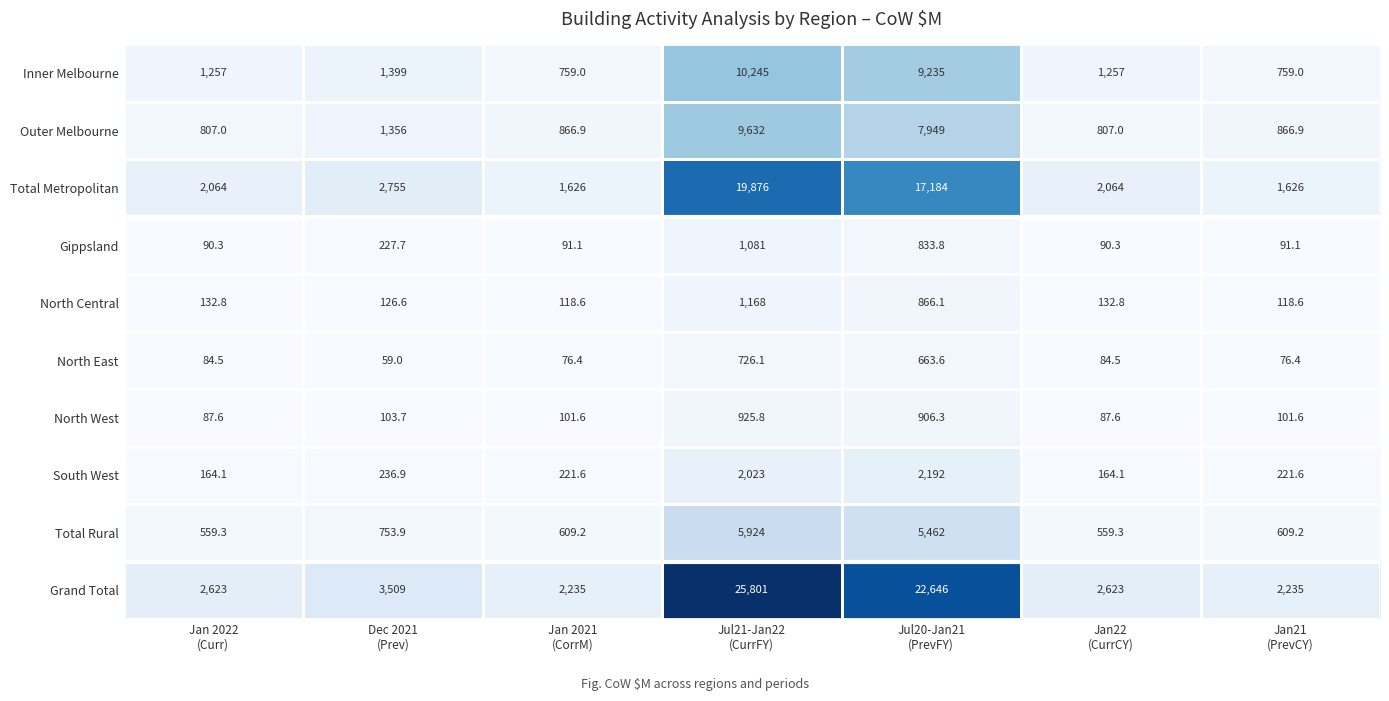

Which category has the highest value across all series?

Jul21-Jan22
(CurrFY)